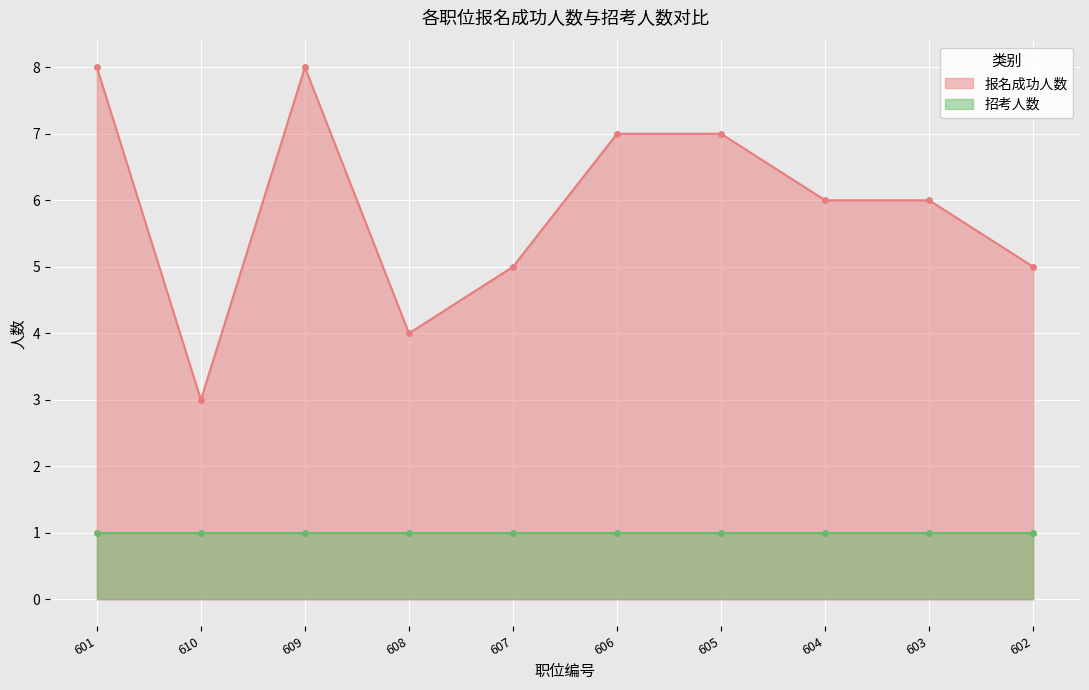

How many interior local valleys (lower than both neighbors) does the data have?

2